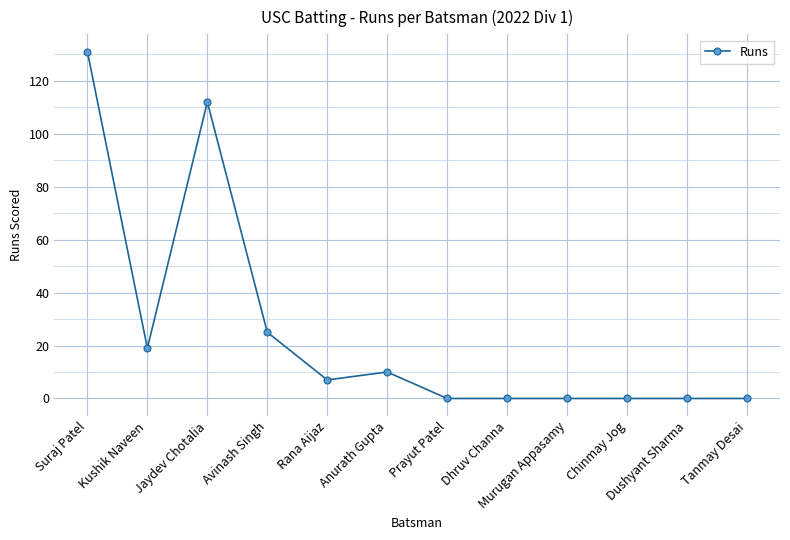

The value at Murugan Appasamy is 0. True or false?

True